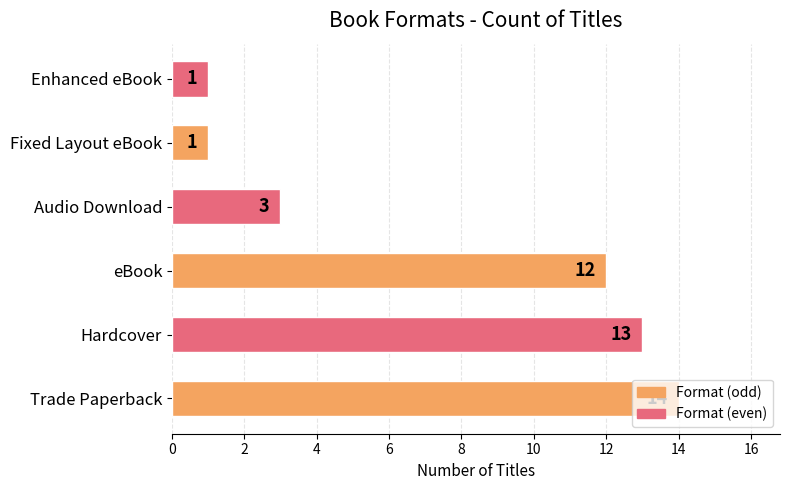

What is the ratio of the value at Hardcover to the value at Enhanced eBook?

13.0